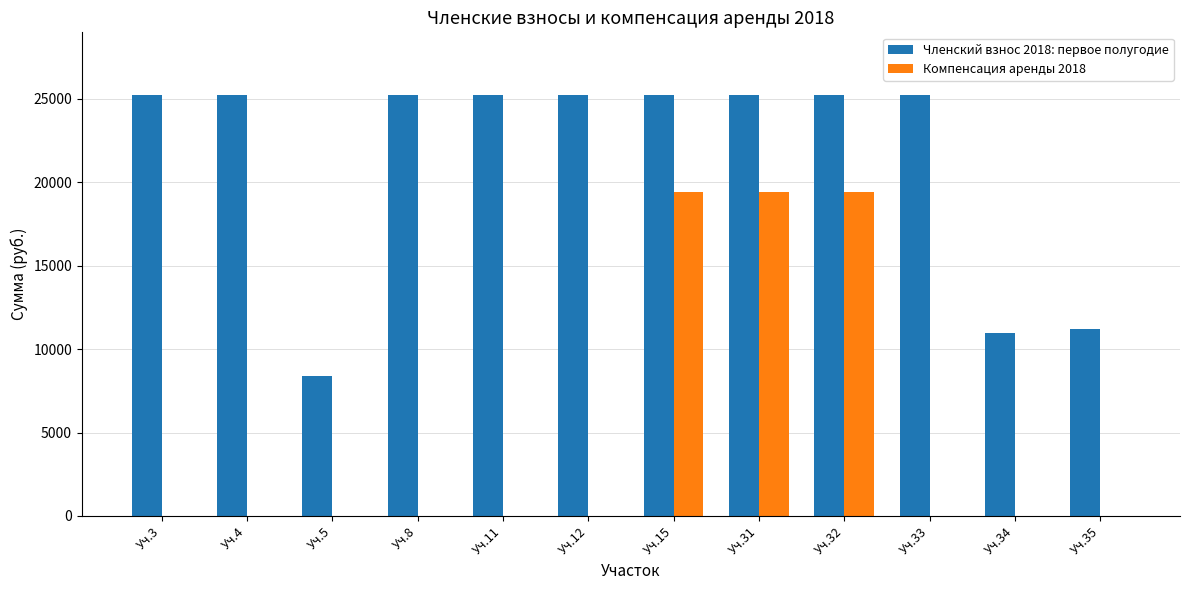

What are all the series names shown in the legend?

Членский взнос 2018: первое полугодие, Компенсация аренды 2018